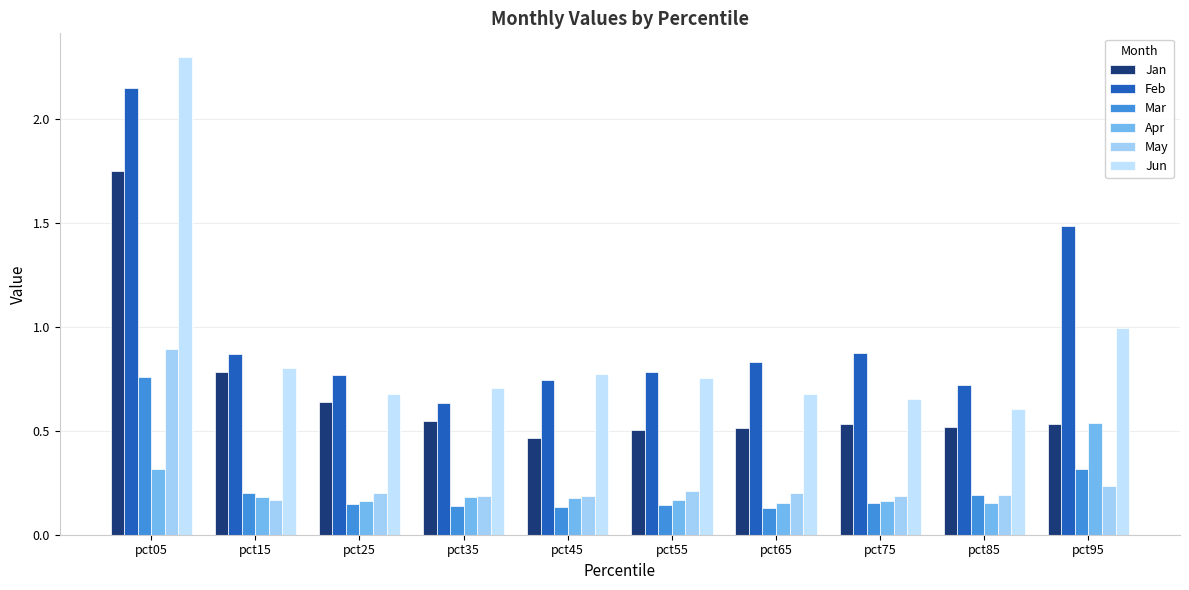

The Jun series shows 0.9 at pct65. True or false?

False